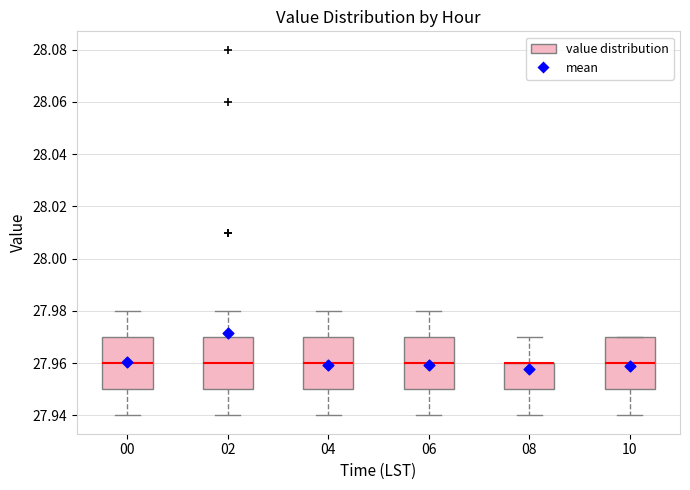

Reading left to right, transcribe this box plot: for each box, give where its median line is, the range the box spans, and where its two whiskers end, as read against the y-axis. The values are not printed on the chart, so give them approximately, as read against the axis.

00: median 27.96, box 27.95 to 27.97, whiskers 27.94 to 27.98
02: median 27.96, box 27.95 to 27.97, whiskers 27.94 to 27.98
04: median 27.96, box 27.95 to 27.97, whiskers 27.94 to 27.98
06: median 27.96, box 27.95 to 27.97, whiskers 27.94 to 27.98
08: median 27.96 (drawn on the box's upper edge), box 27.95 to 27.96, whiskers 27.94 to 27.97
10: median 27.96, box 27.95 to 27.97, whiskers 27.94 to 27.97